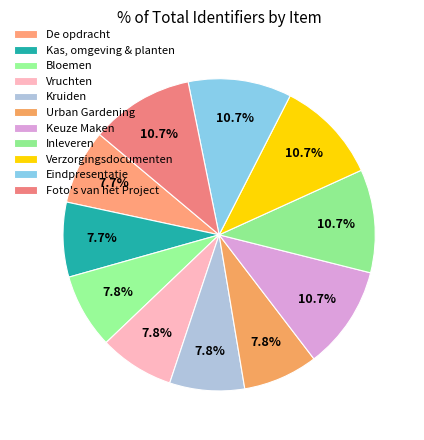

Is it true that Urban Gardening is 13% of the pie?

False